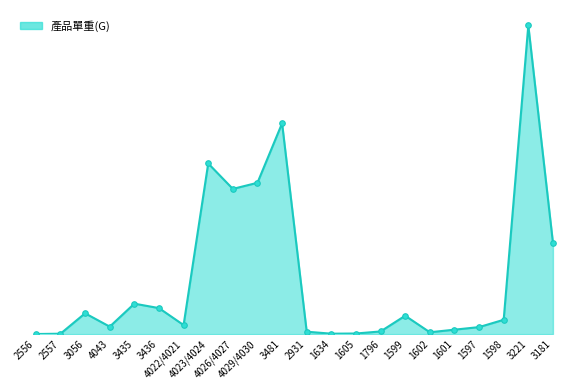

Does the chart have visible grid lines?

No